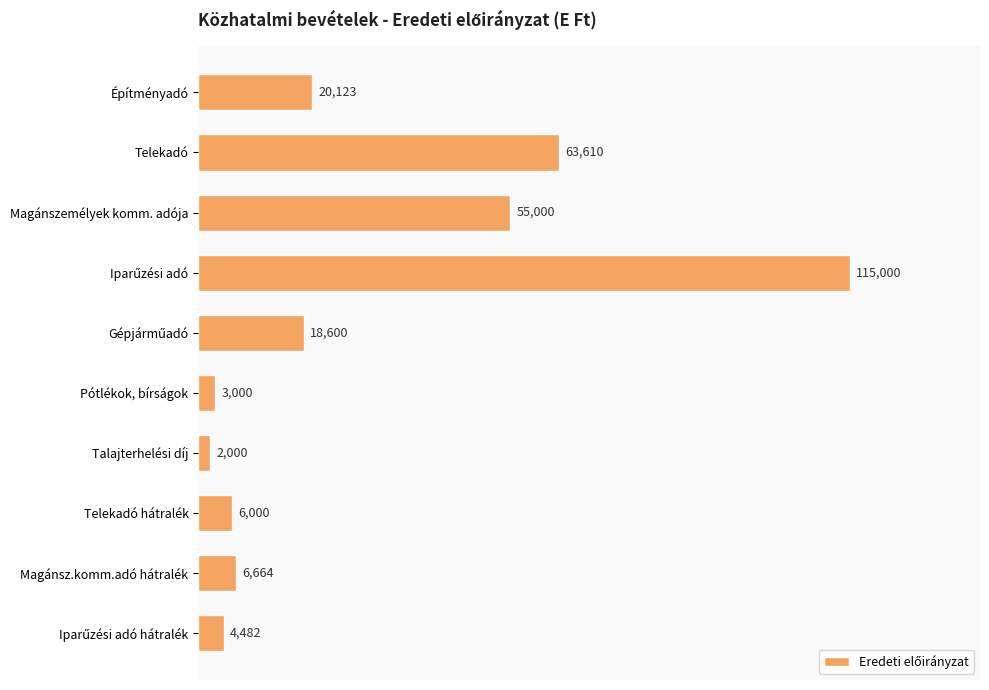

At which label is the value closest to 58500?

Magánszemélyek komm. adója